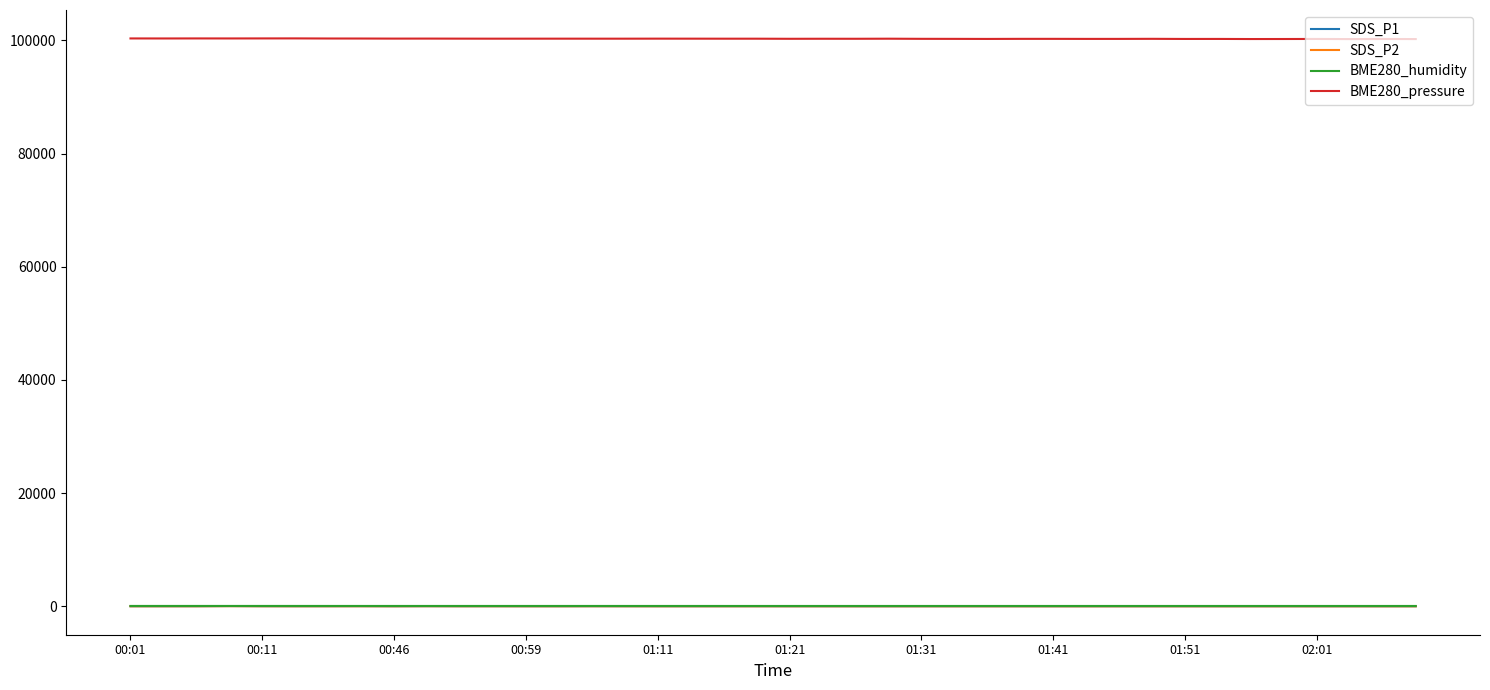

True or false: BME280_humidity and BME280_pressure cross at least once.

False